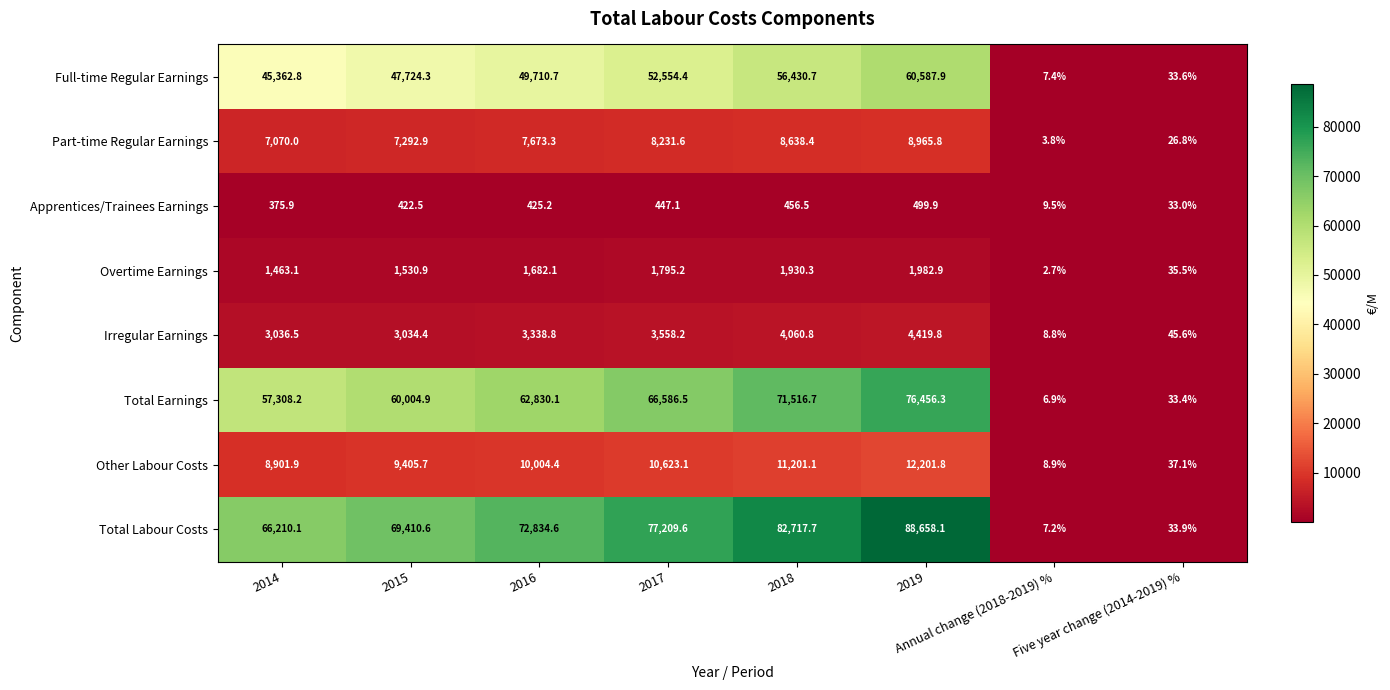

What is the spread (max minus min) of values at 2016?

72409.4